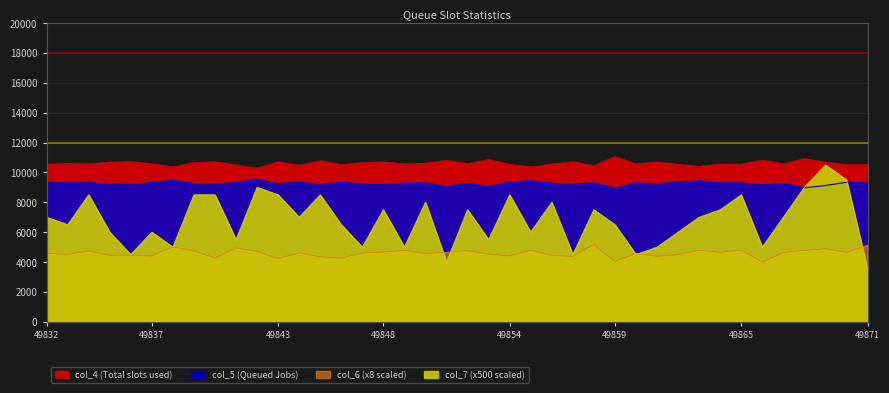

True or false: col_5 and col_6 cross at least once.

False